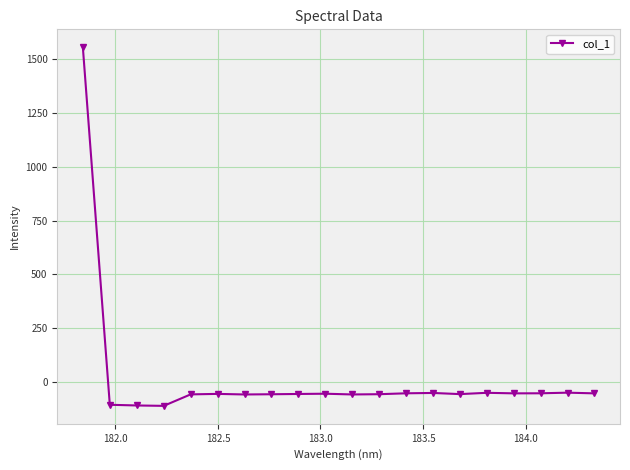

What is the value of the 18th point from the left?

-52.4